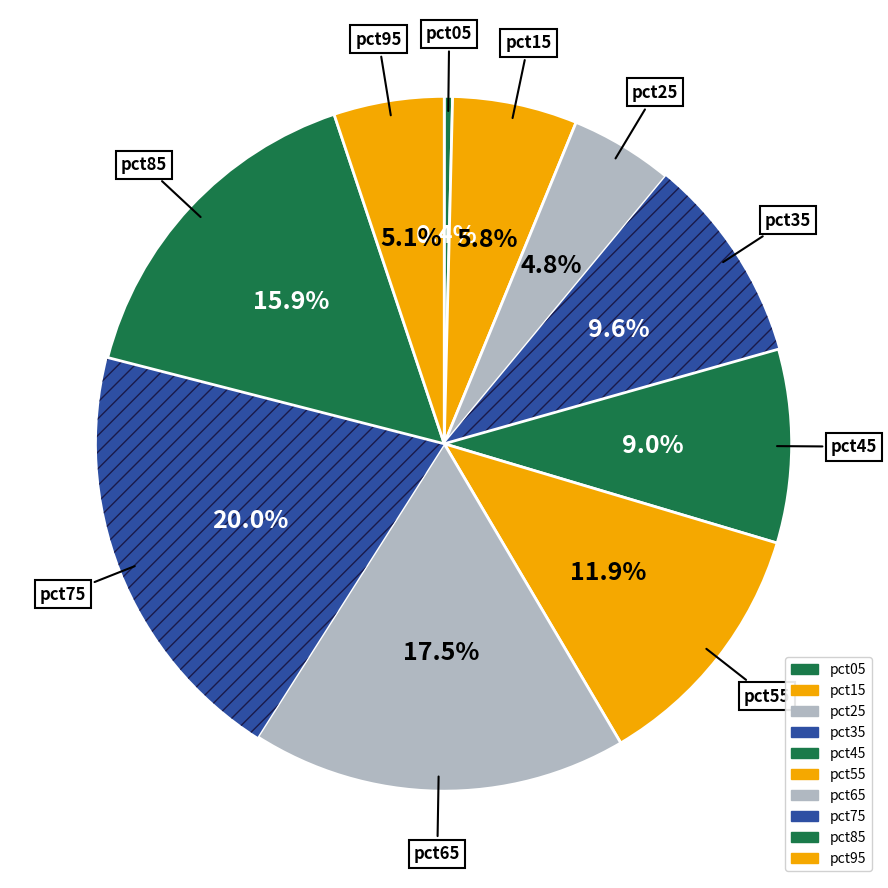

To the nearest percent, what is the combined percentage of pct25 and pct45?

14%